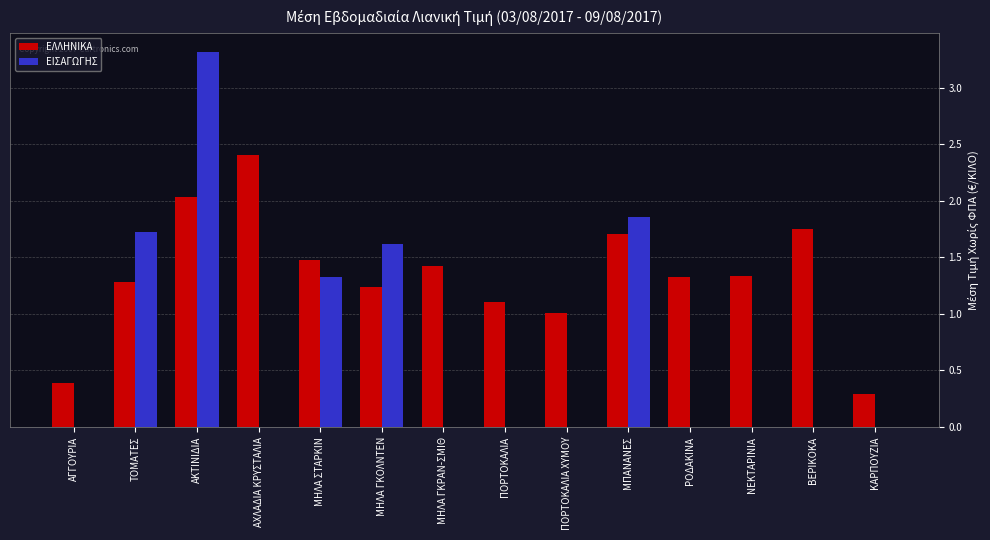

Which series has the largest range (max minus min)?

ΕΙΣΑΓΩΓΗΣ